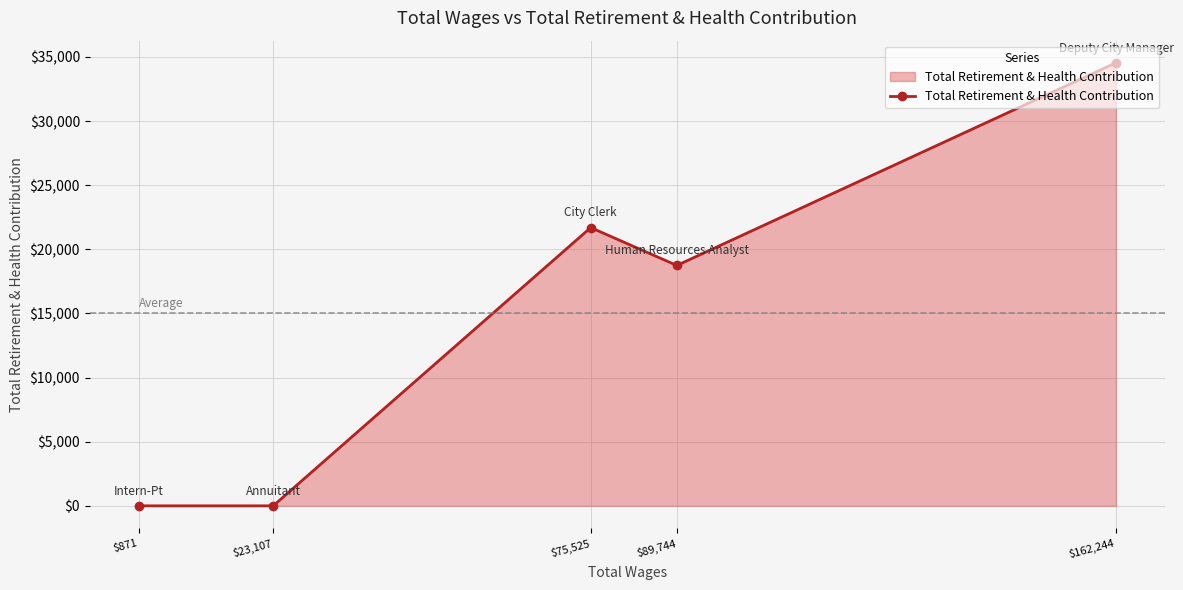

Does the chart display data point markers on the line(s)?

Yes